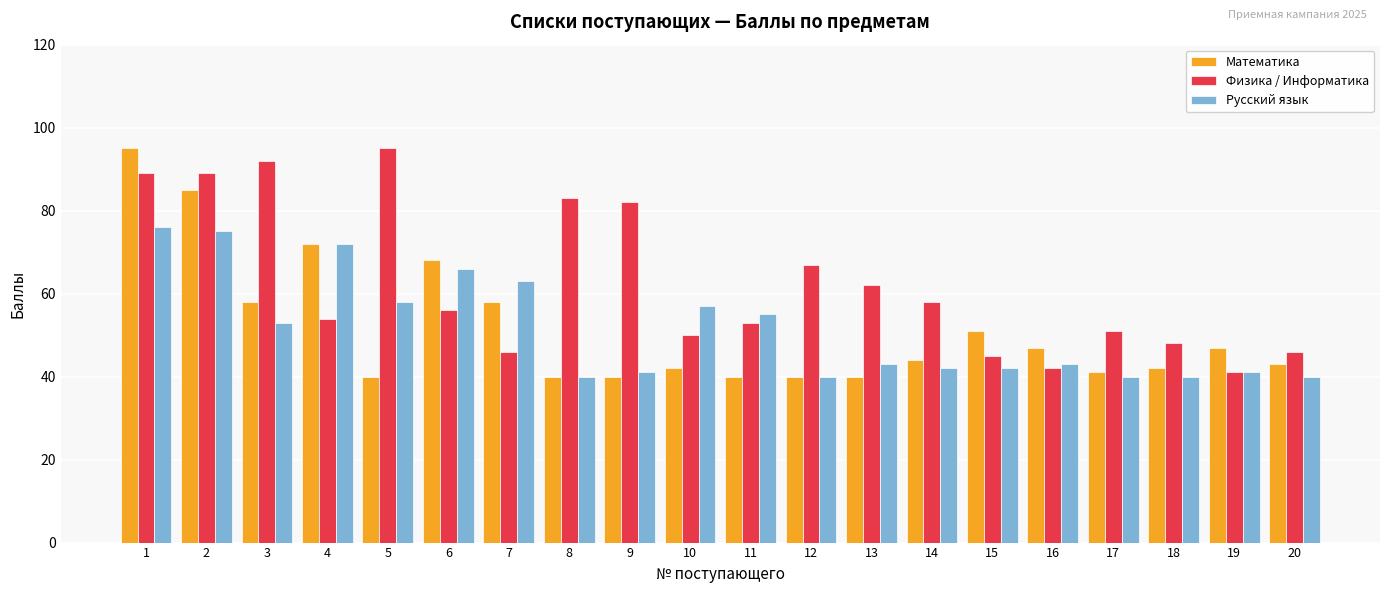

What are all the series names shown in the legend?

Математика, Физика / Информатика, Русский язык